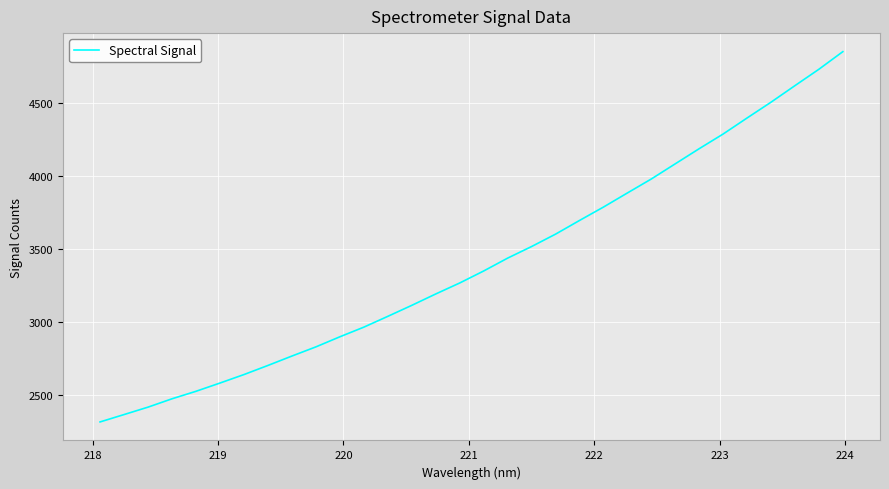

What is the maximum value shown in the chart?

4848.9